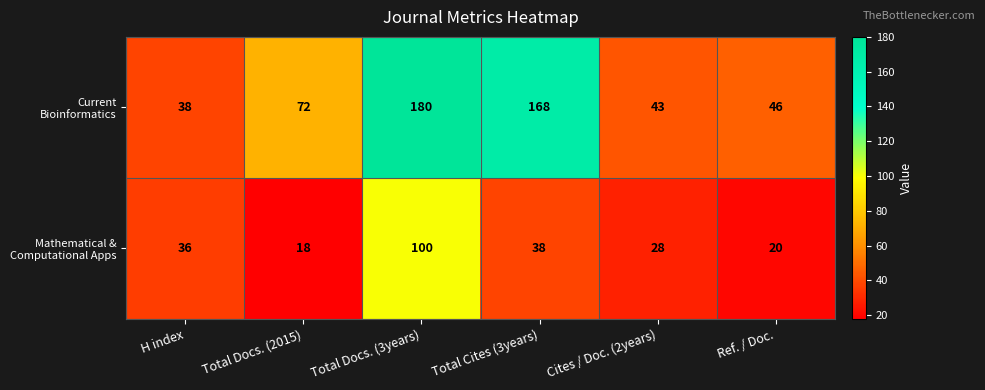

At how many categories does at least one series exceed 126?

2